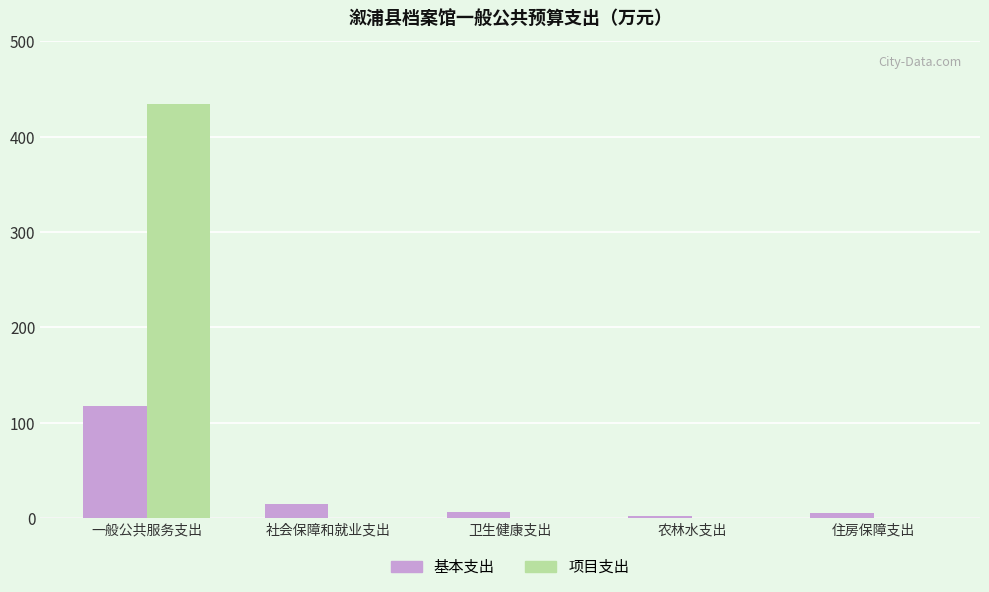

Between 一般公共服务支出 and 社会保障和就业支出, which series saw the biggest shift?

项目支出